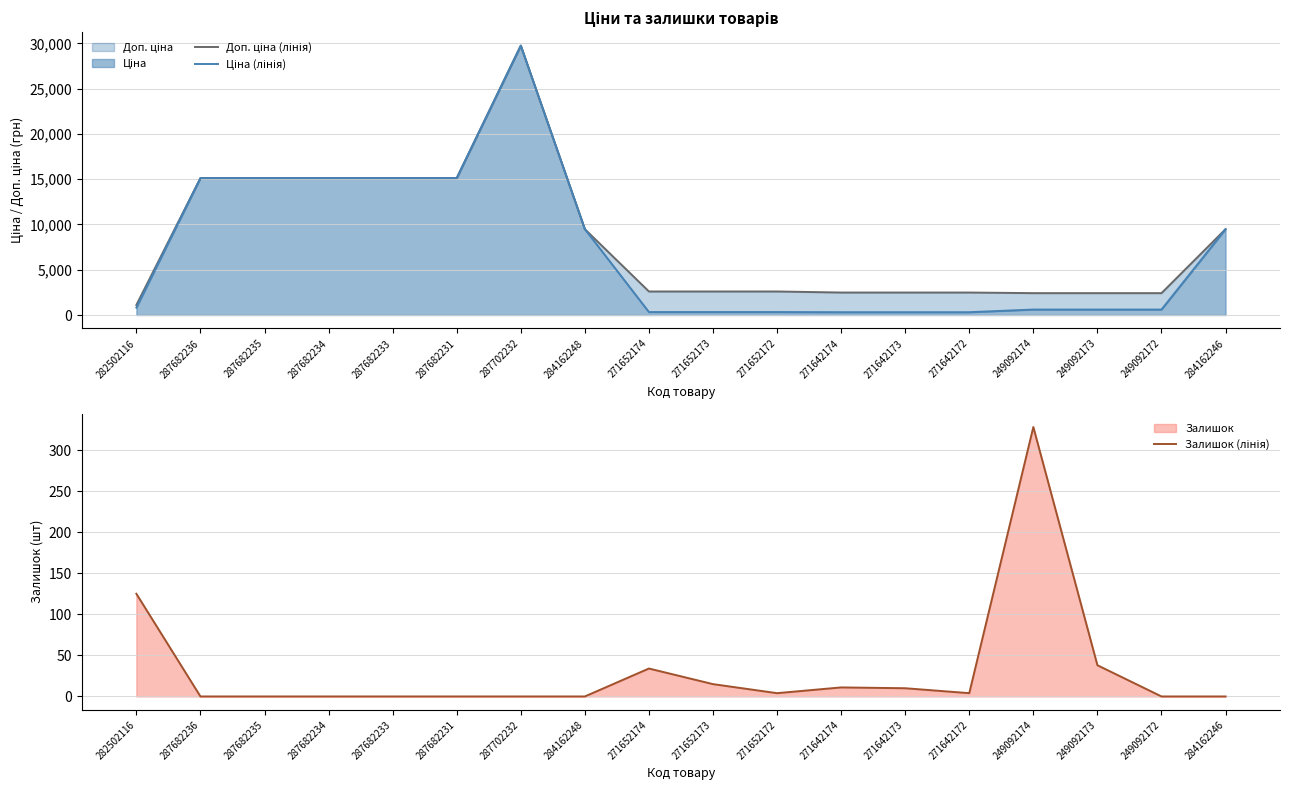

How many interior local peaks does the Залишок (лінія) series have?

3